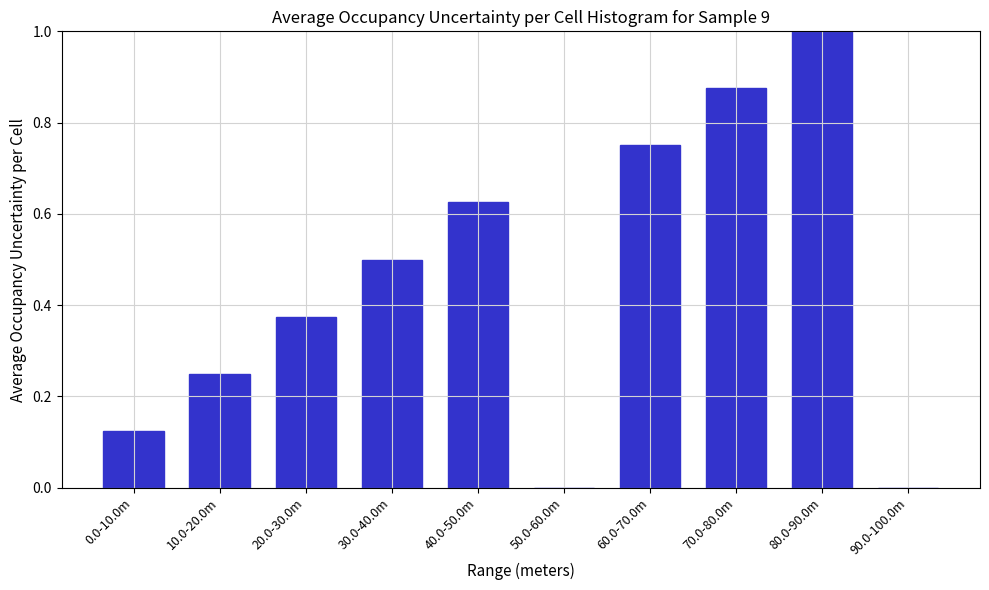

What is the sum of all values?

4.5